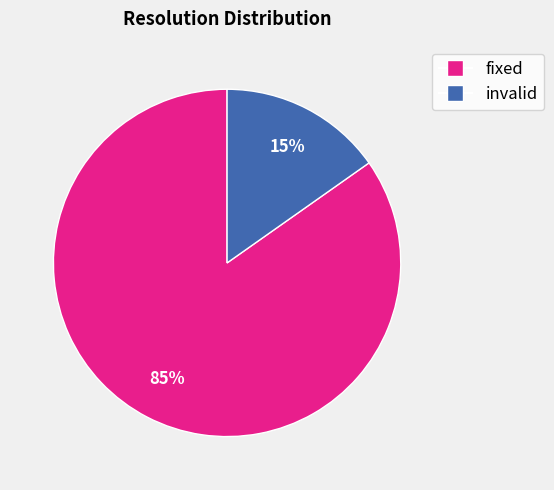

How many slices are in this pie chart?

2